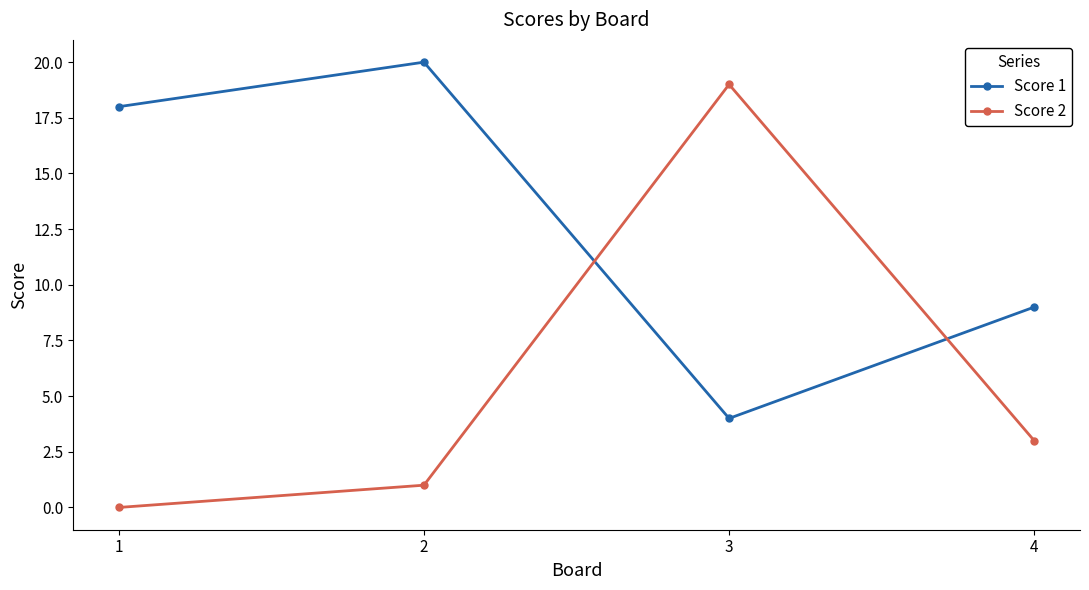

Where does the Score 2 series first go above 3?

3